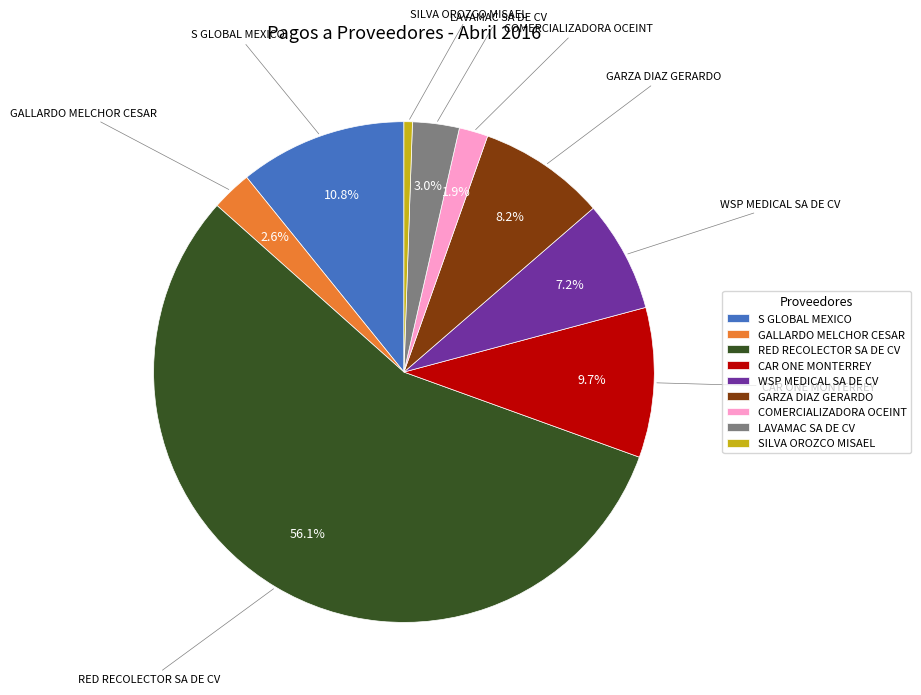

The SILVA OROZCO MISAEL slice represents 1% of the pie. True or false?

True